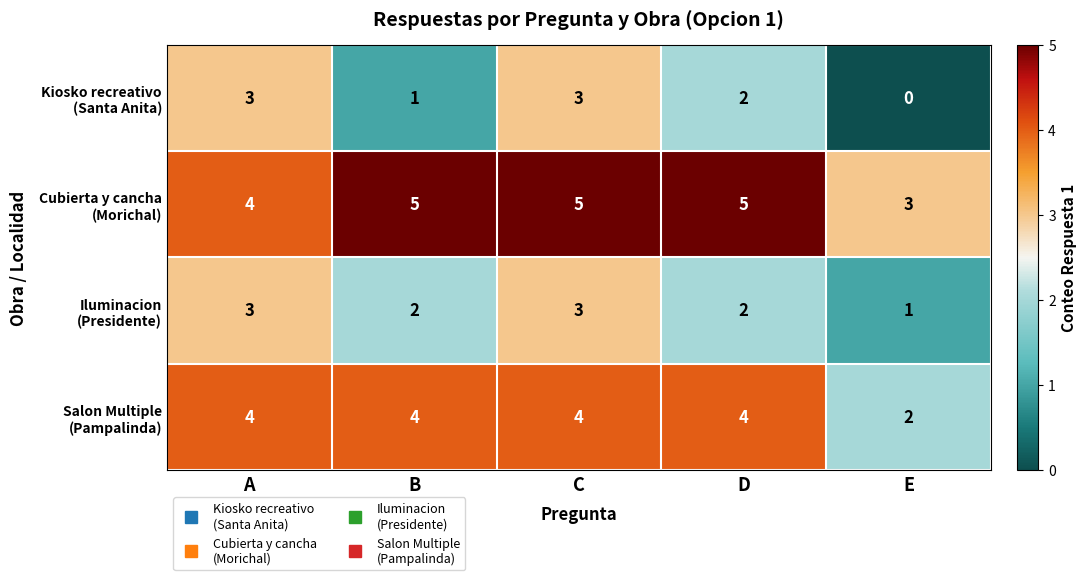

What is the greatest value displayed?

5